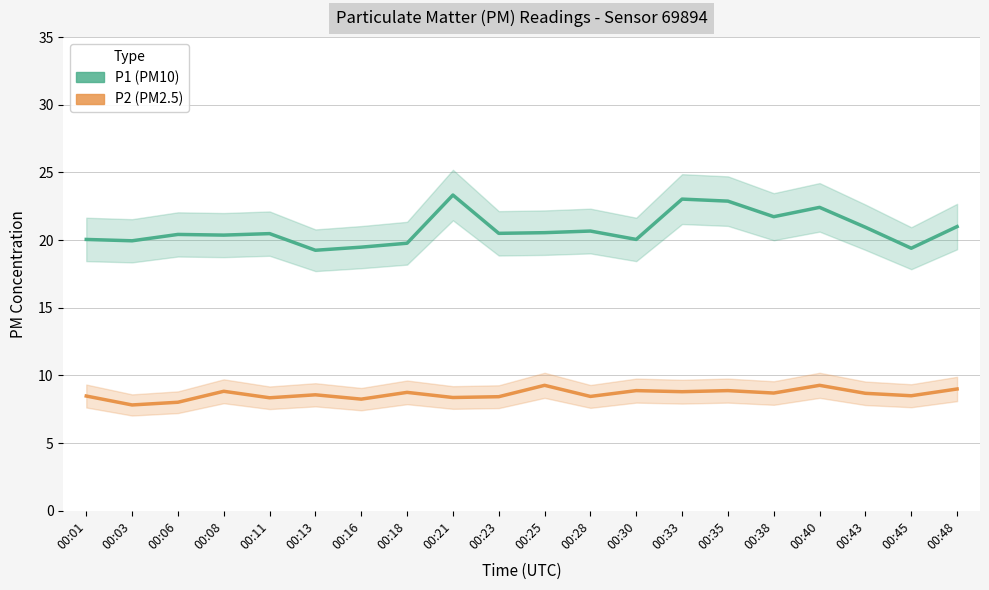

Where is the first local minimum for P1 (PM10)?

00:03